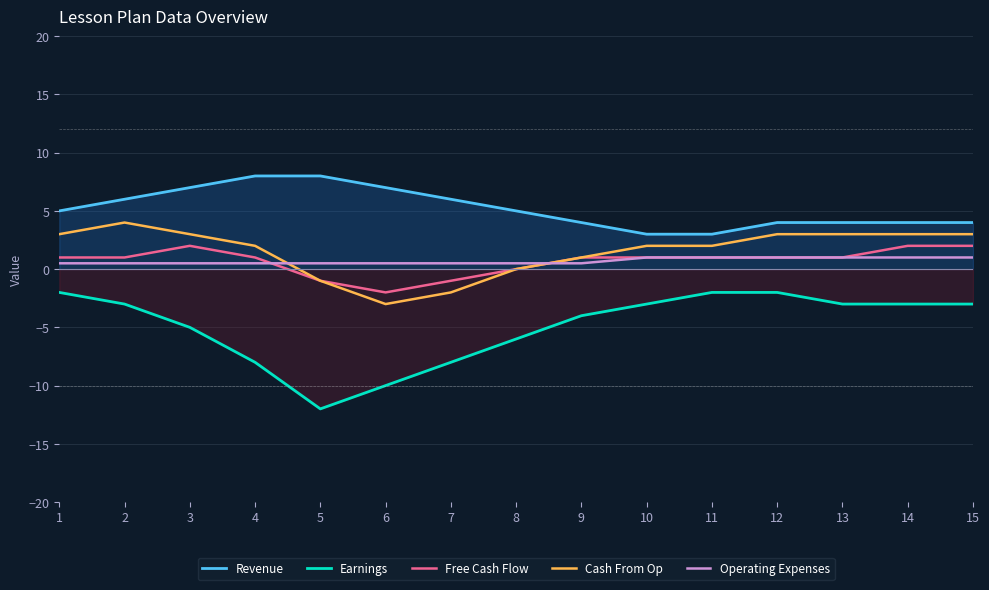

What is the value of the Earnings point at the 9th from the left?

-4.0